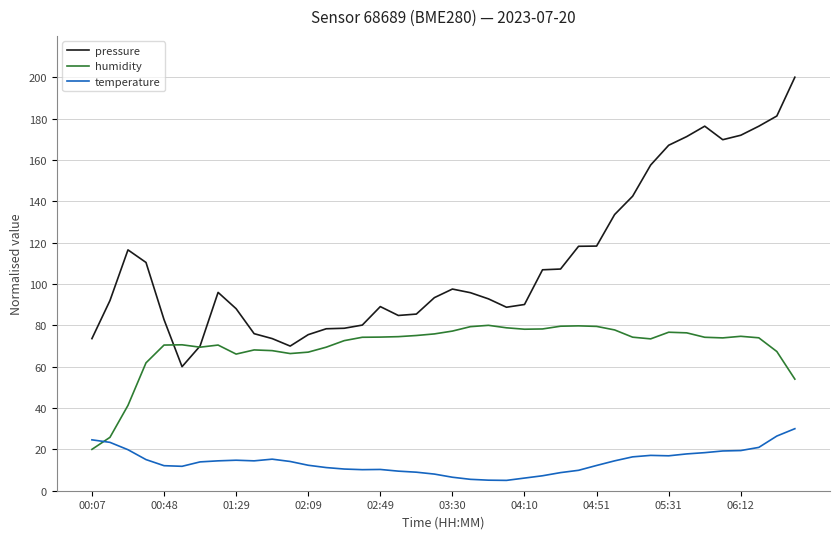

Which series has the largest total across all categories?

pressure